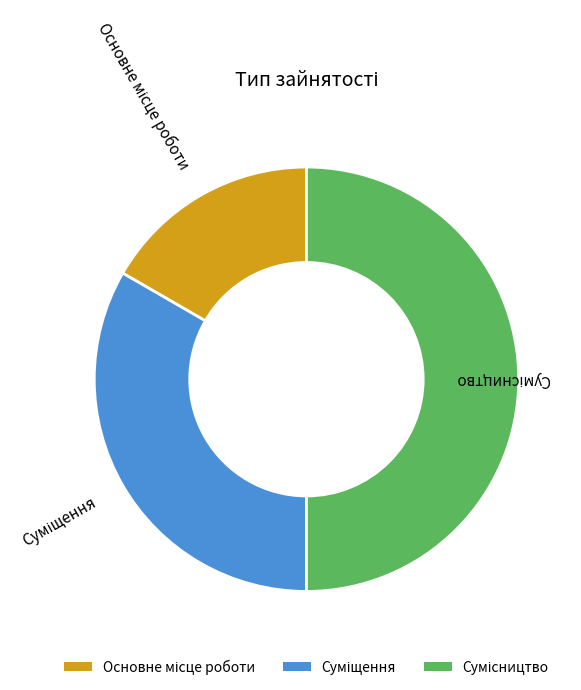

Which slice is the largest?

Сумісництво